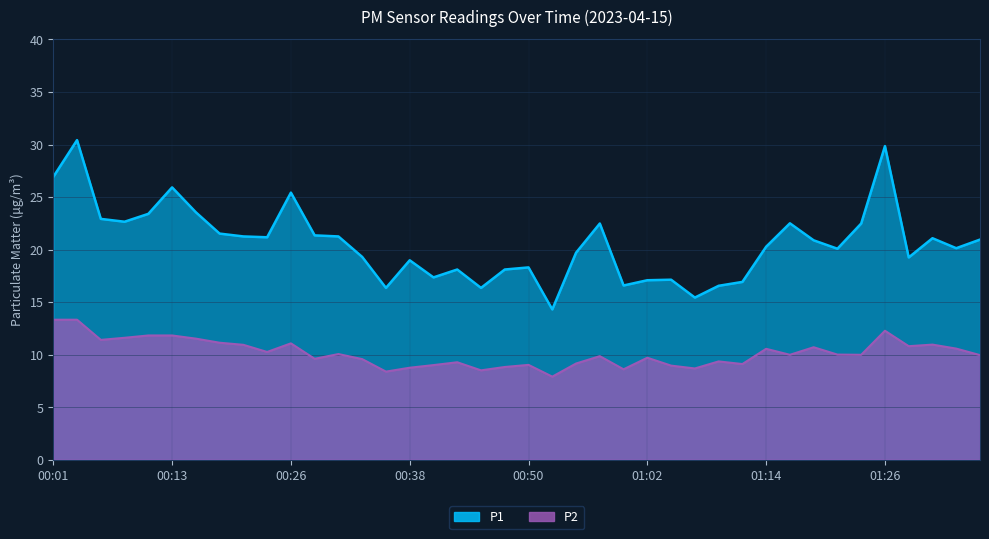

How many lines are shown in the chart?

2